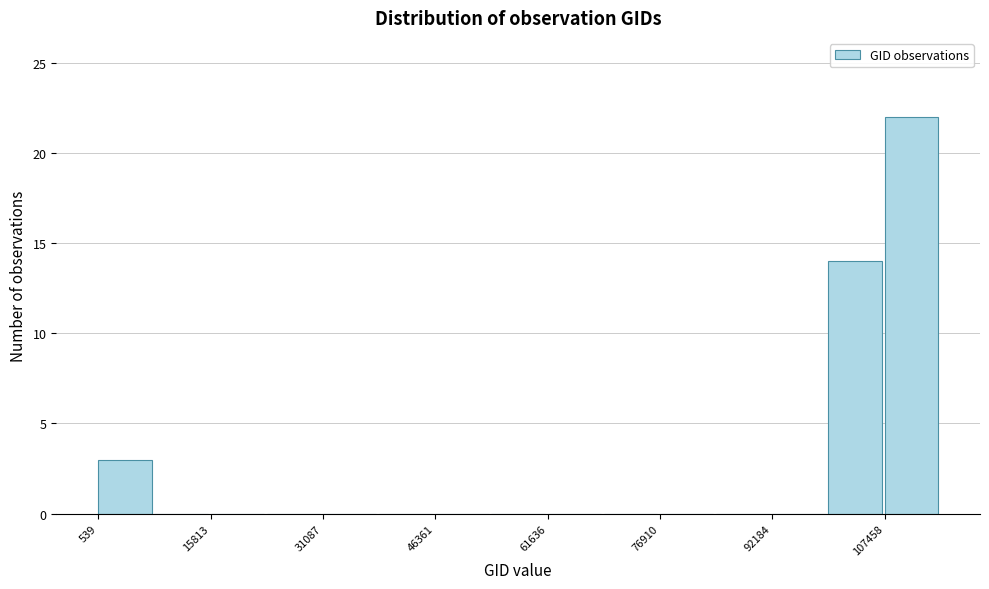

Read against the x-axis, roughly where is the centre of the tallest bar?

112000